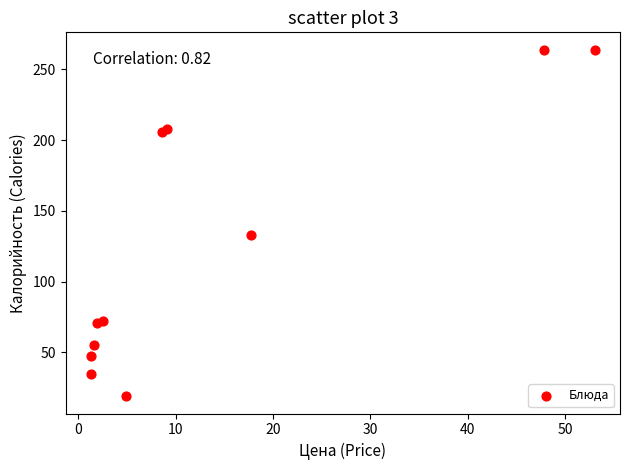

What Y value in the scatter plot is closest to 141?

132.6